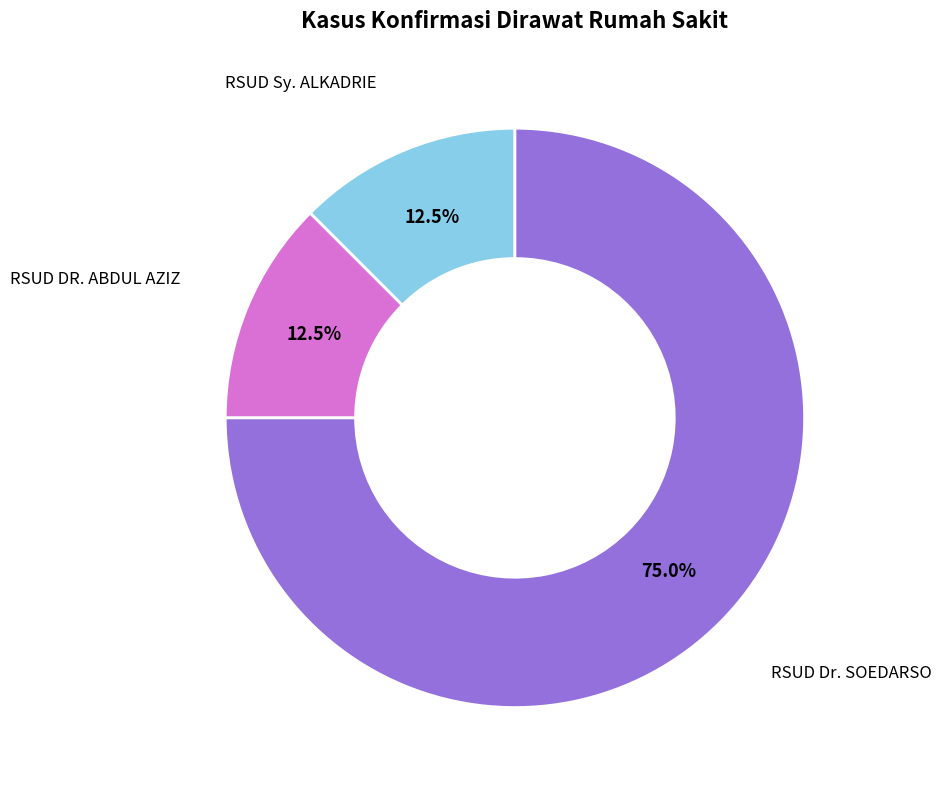

What percentage is NOT represented by RSUD DR. ABDUL AZIZ?

87.5%